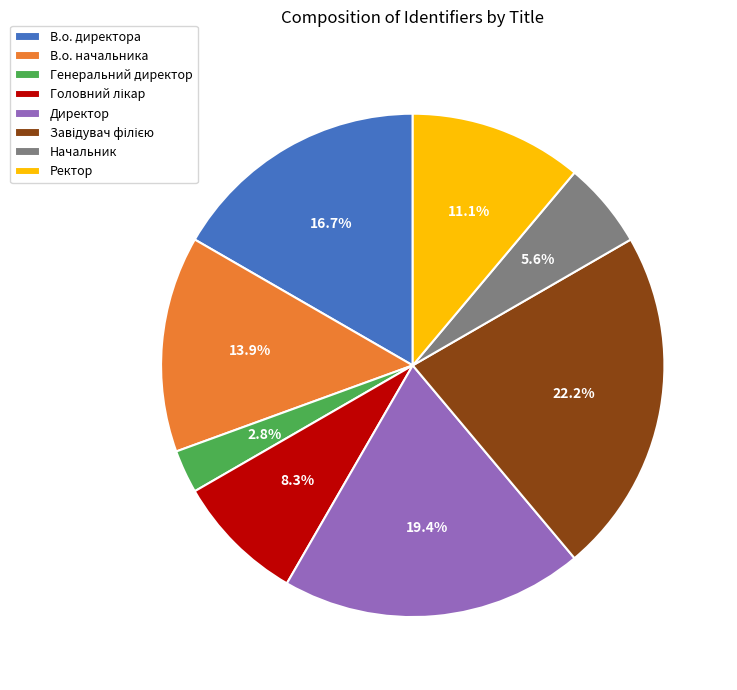

Is there a majority slice in this chart?

No